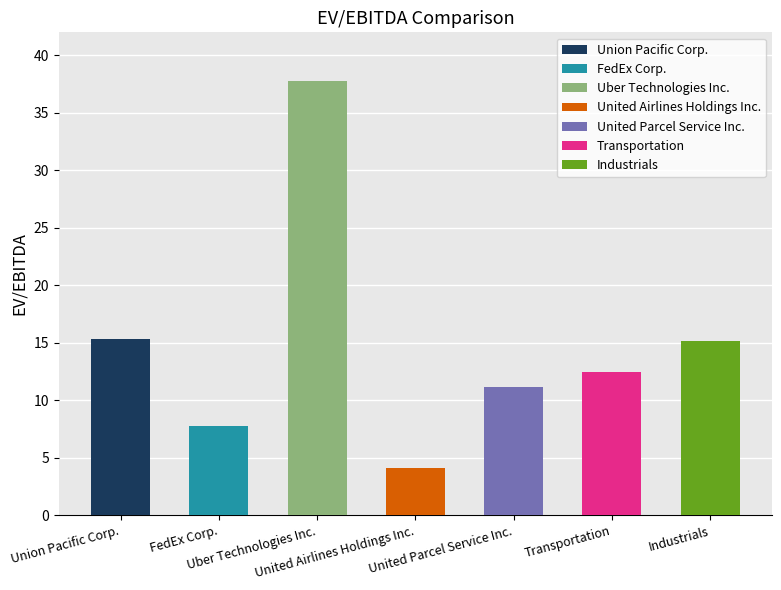

What is the difference between the second highest and minimum values?

11.2